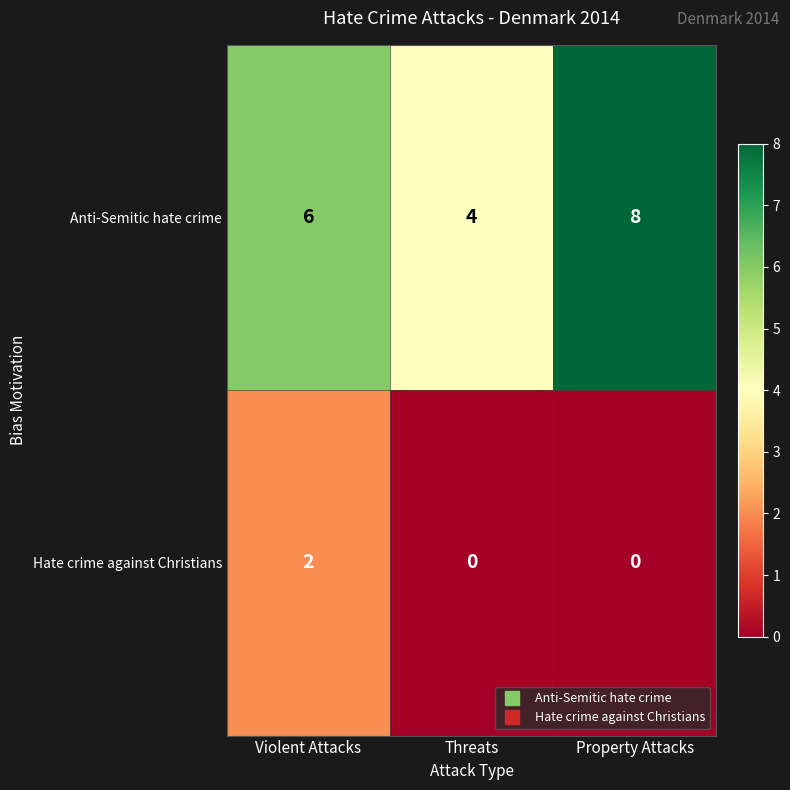

How many Hate crime against Christians values are between 0 and 2?

3